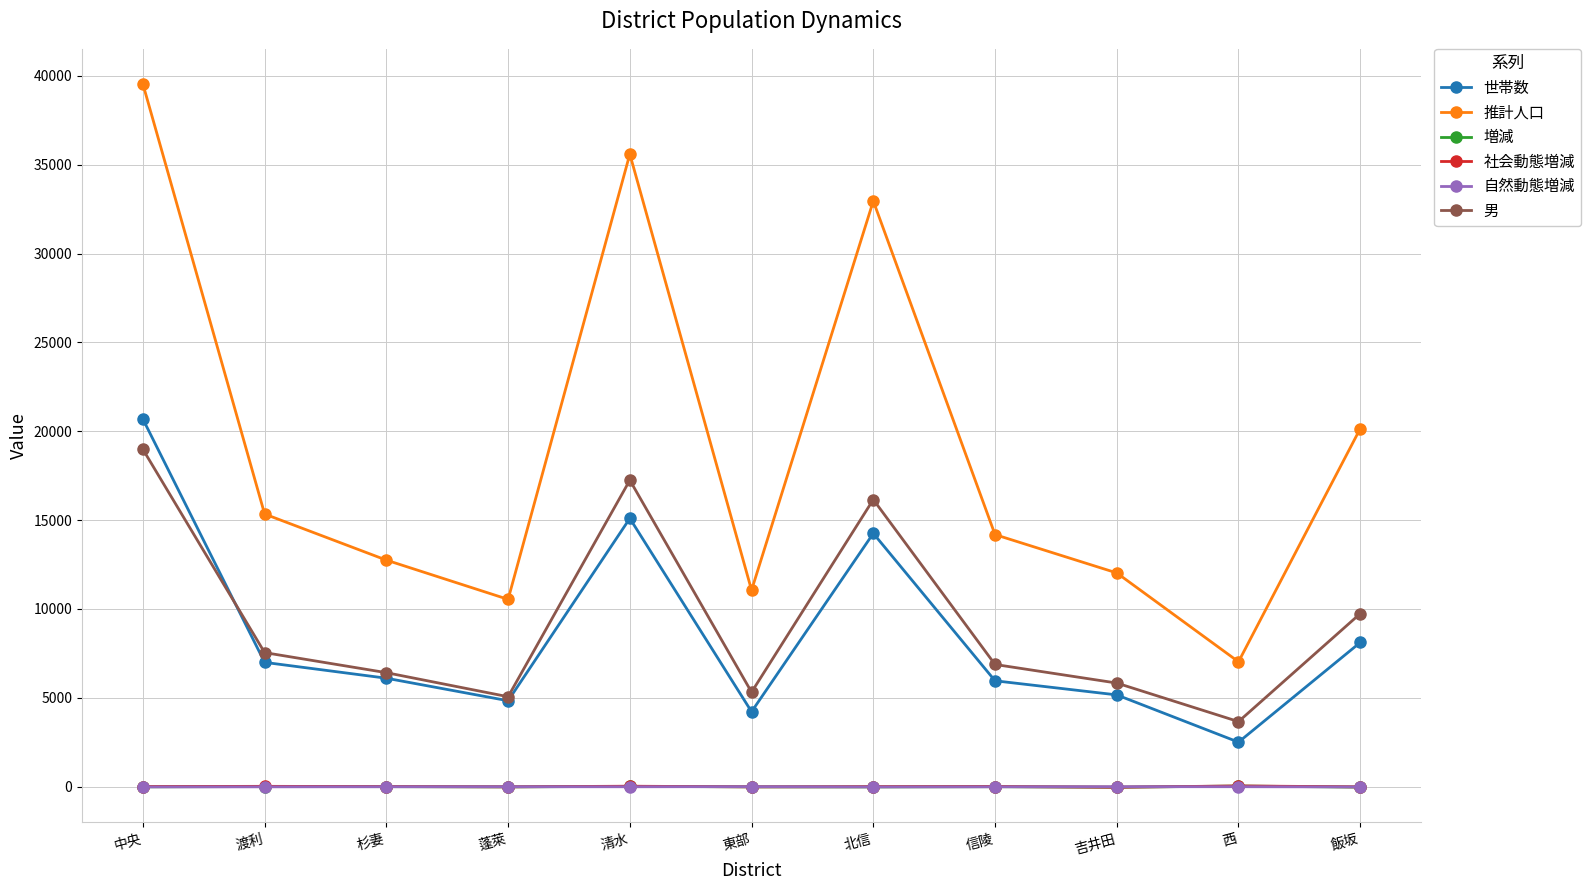

What is the sum of all 自然動態増減 values?

-94